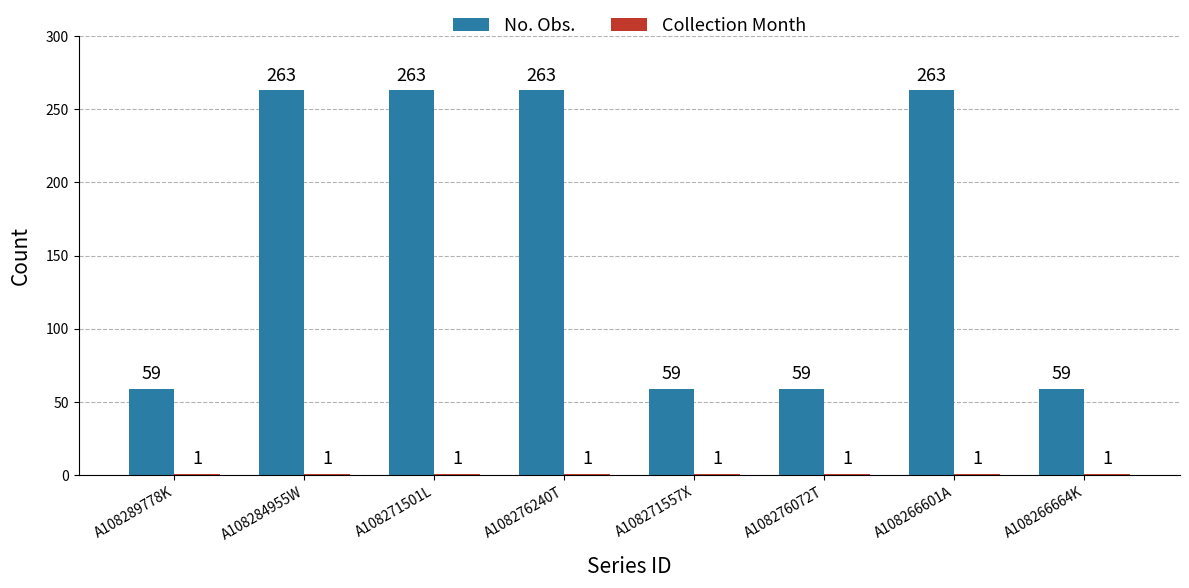

The No. Obs. series shows 13 at A108266664K. True or false?

False